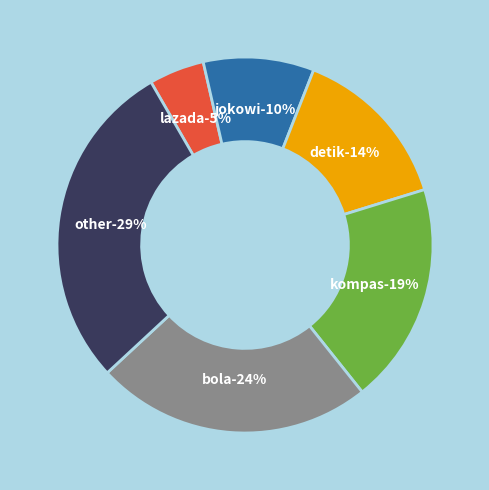

To the nearest percent, what is the average slice percentage?

17%